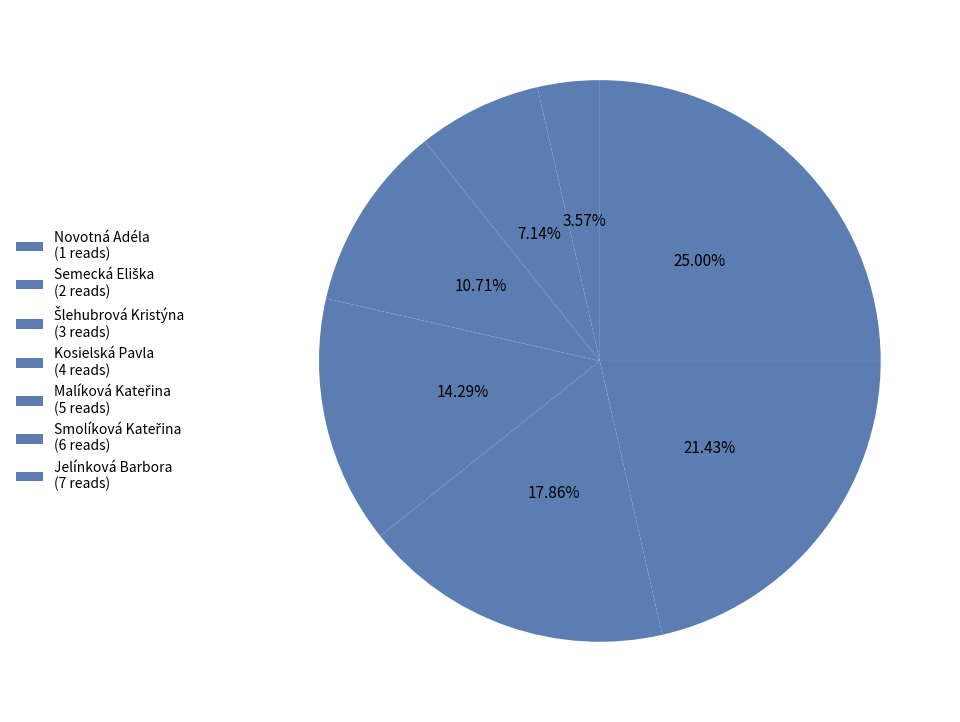

Does Malíková Kateřina account for over 50% of the chart?

No